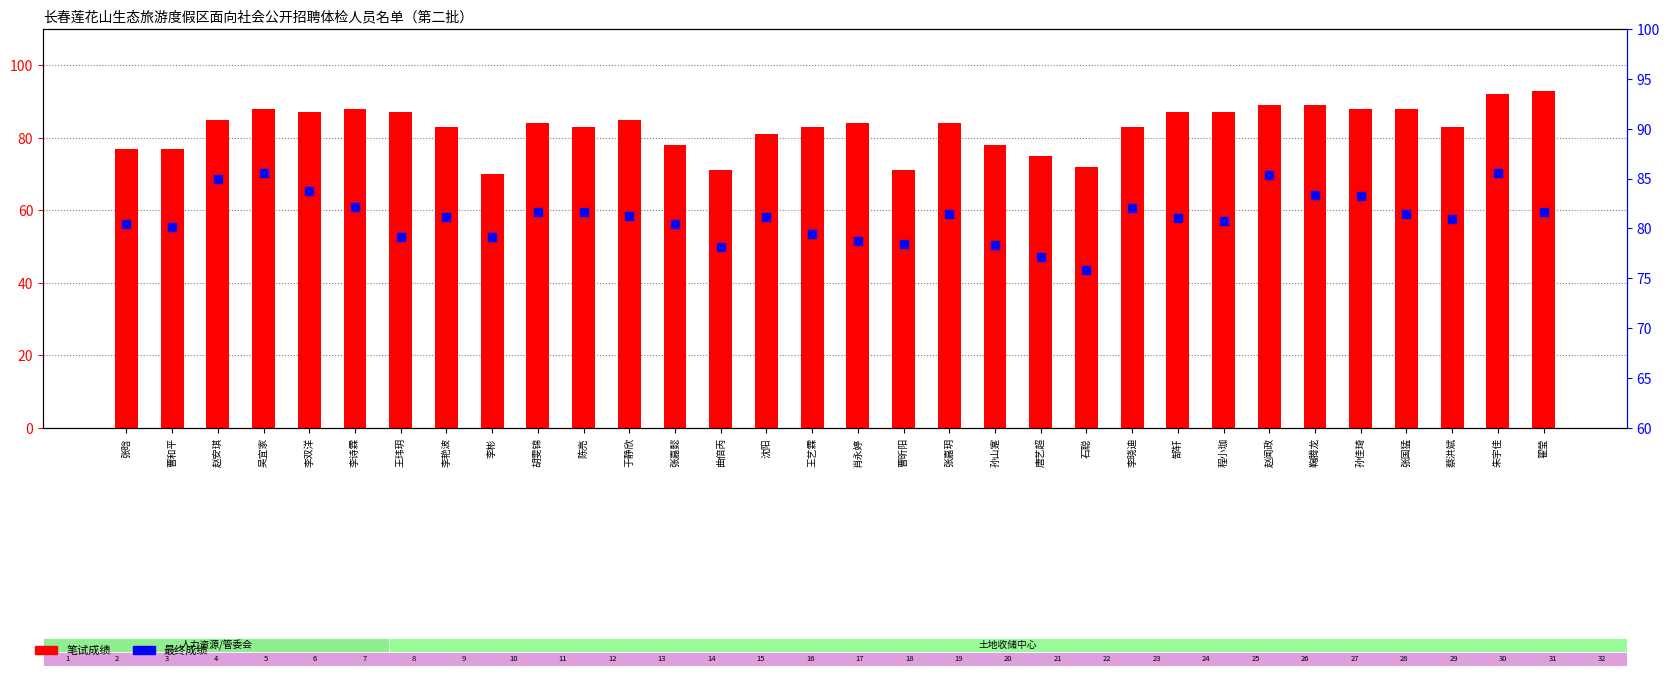

At which category is the sum across all series the highest?

朱宇佳